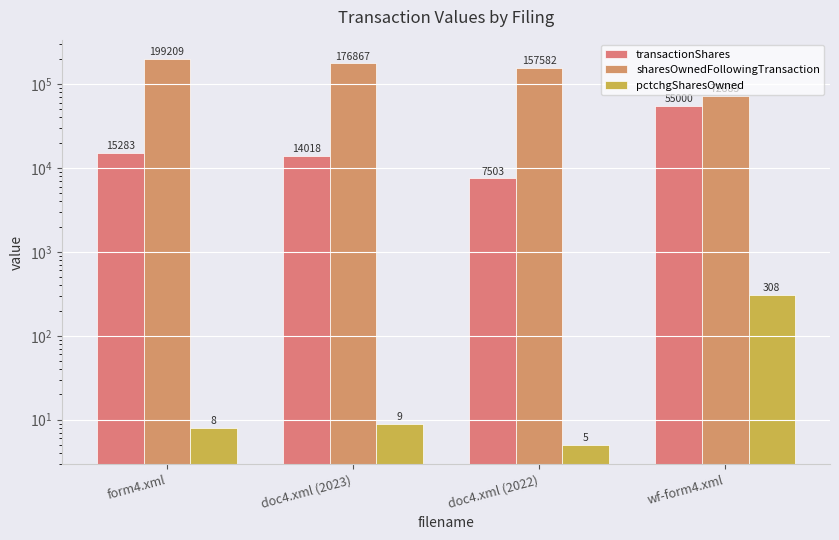

Does the chart contain any negative values?

No